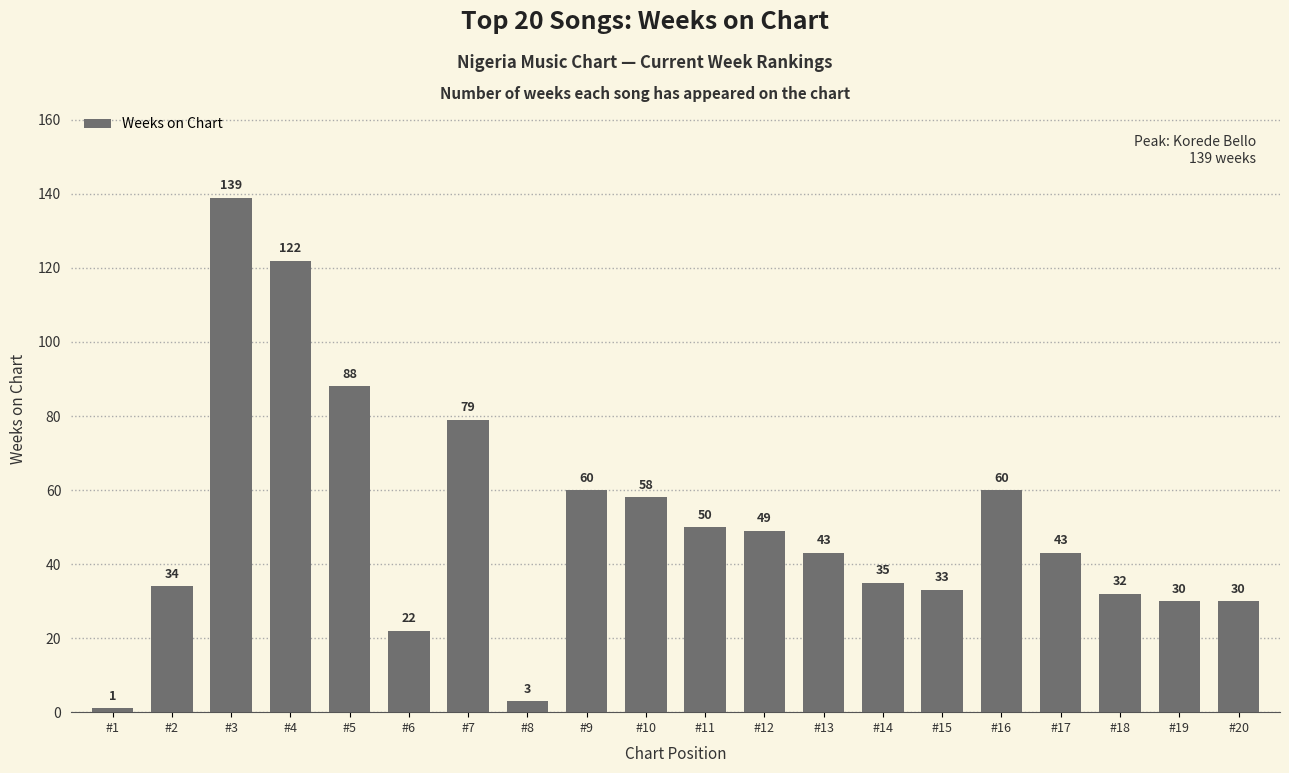

Reading left to right, what are all the values shown in this chart?

1	34	139	122	88	22	79	3	60	58	50	49	43	35	33	60	43	32	30	30